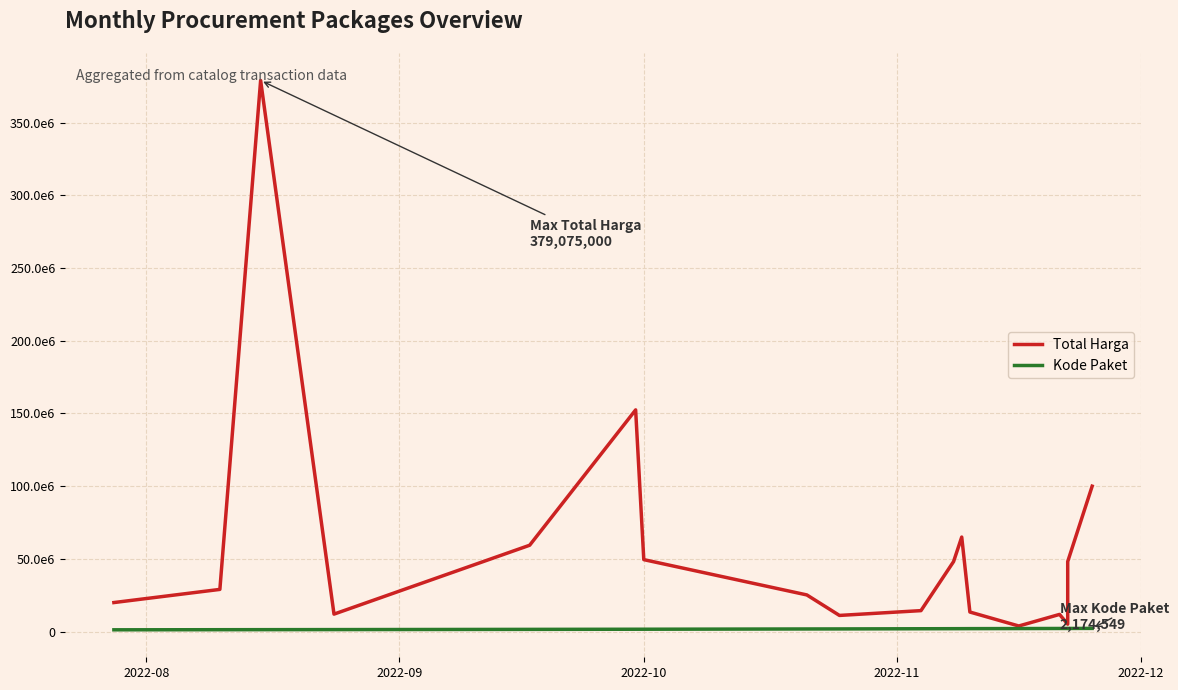

Which series has the largest range (max minus min)?

Total Harga